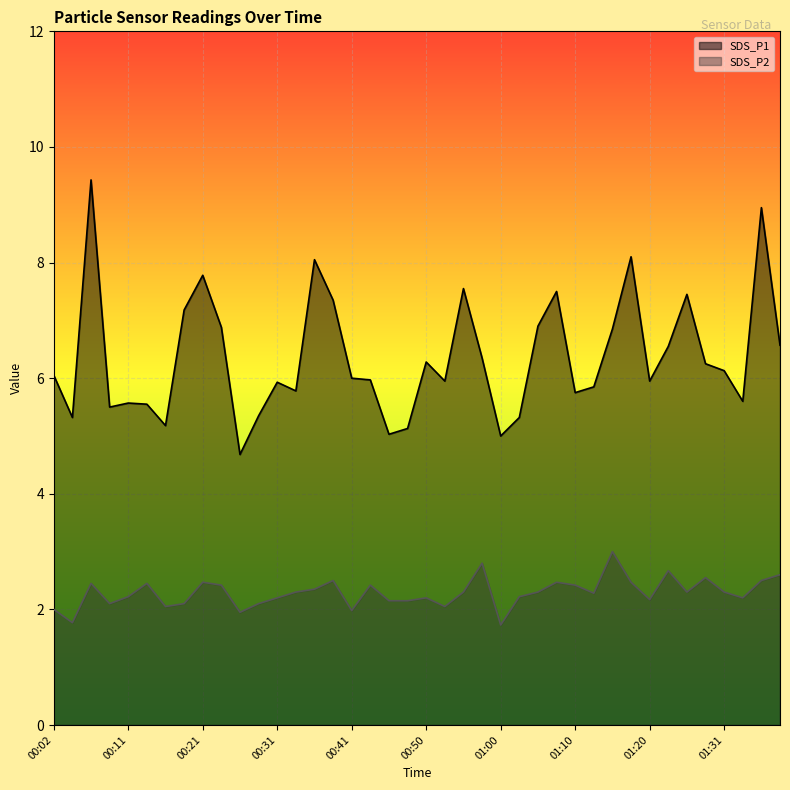

True or false: SDS_P2 and SDS_P1 cross at least once.

False